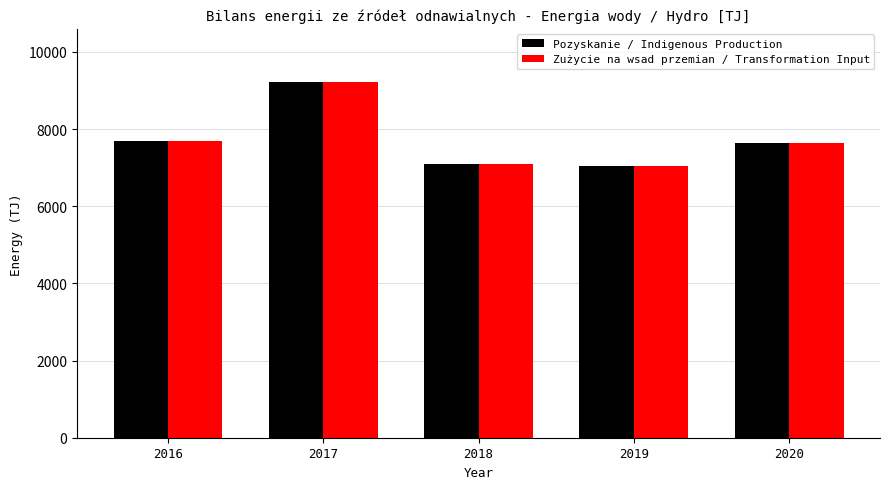

True or false: Pozyskanie / Indigenous Production has a value of 9214.5 at 2017.

True